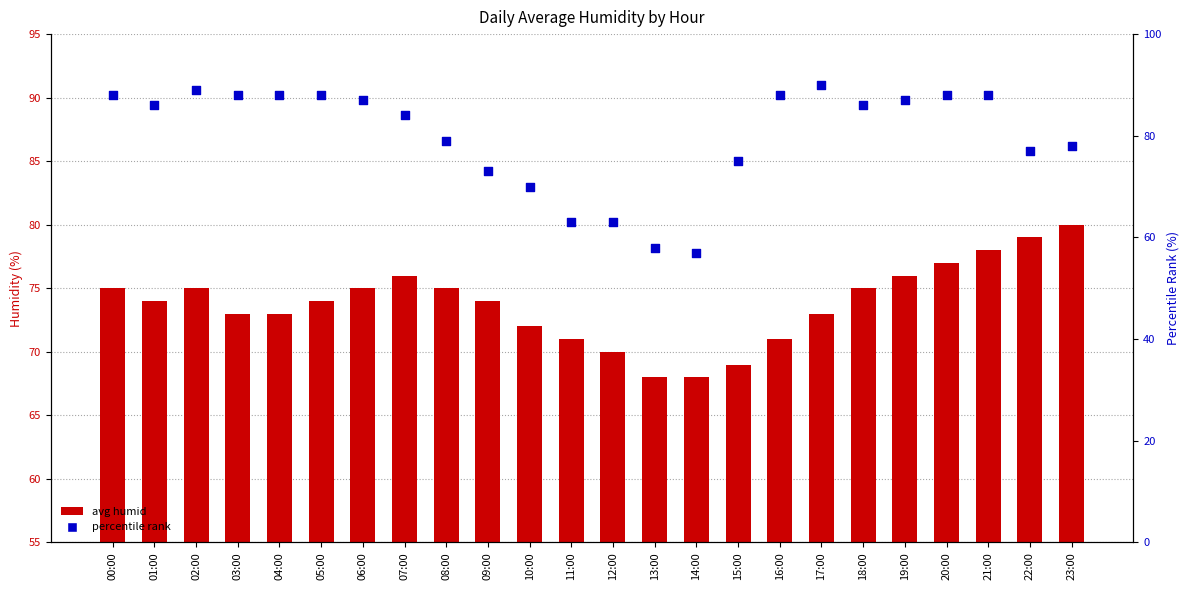

What is the total value across all series at 07:00?

160